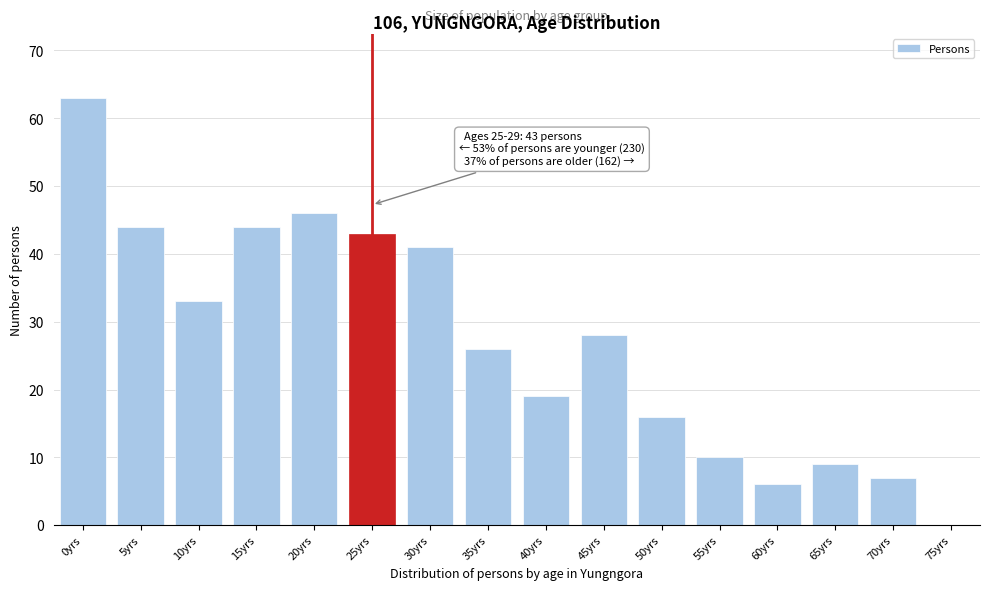

Reading left to right, what are all the values shown in this chart?

0yrs=63	5yrs=44	10yrs=33	15yrs=44	20yrs=46	25yrs=43	30yrs=41	35yrs=26	40yrs=19	45yrs=28	50yrs=16	55yrs=10	60yrs=6	65yrs=9	70yrs=7	75yrs=0